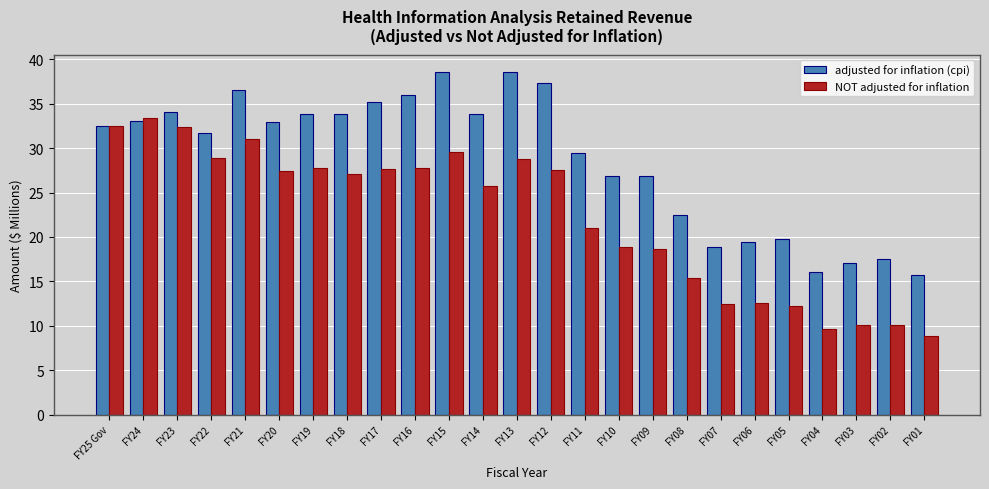

What is the difference between the adjusted for inflation (cpi) values at FY10 and FY23?

7.2